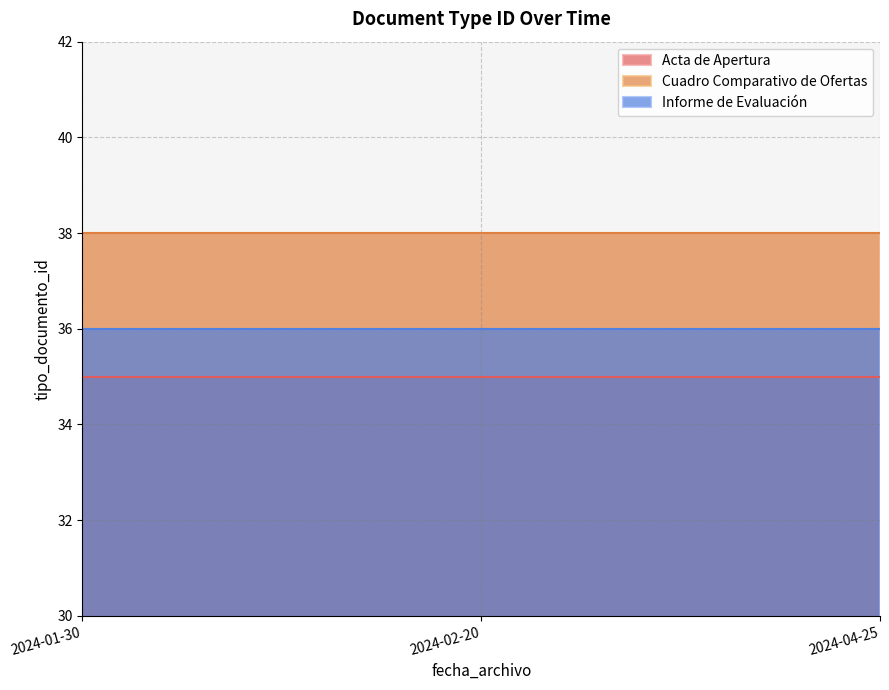

Which series has the largest total across all categories?

Cuadro Comparativo de Ofertas